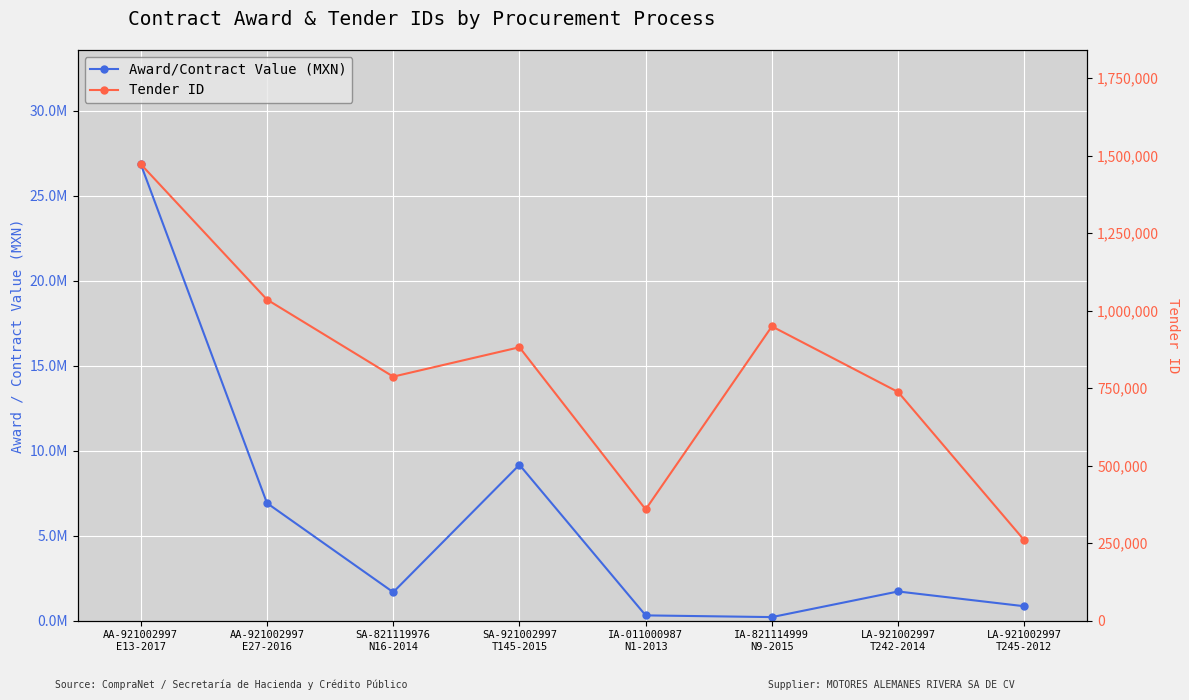

Which series has the largest total across all categories?

Award/Contract Value (MXN)